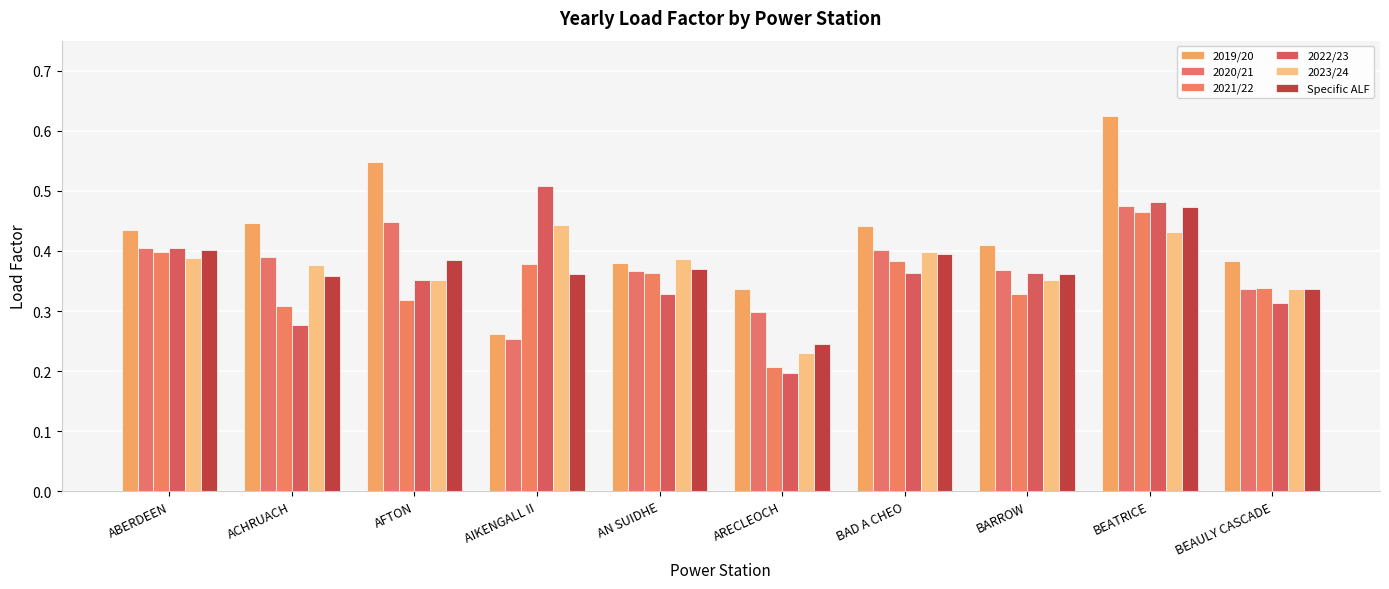

Which category has the lowest value across all series?

ARECLEOCH